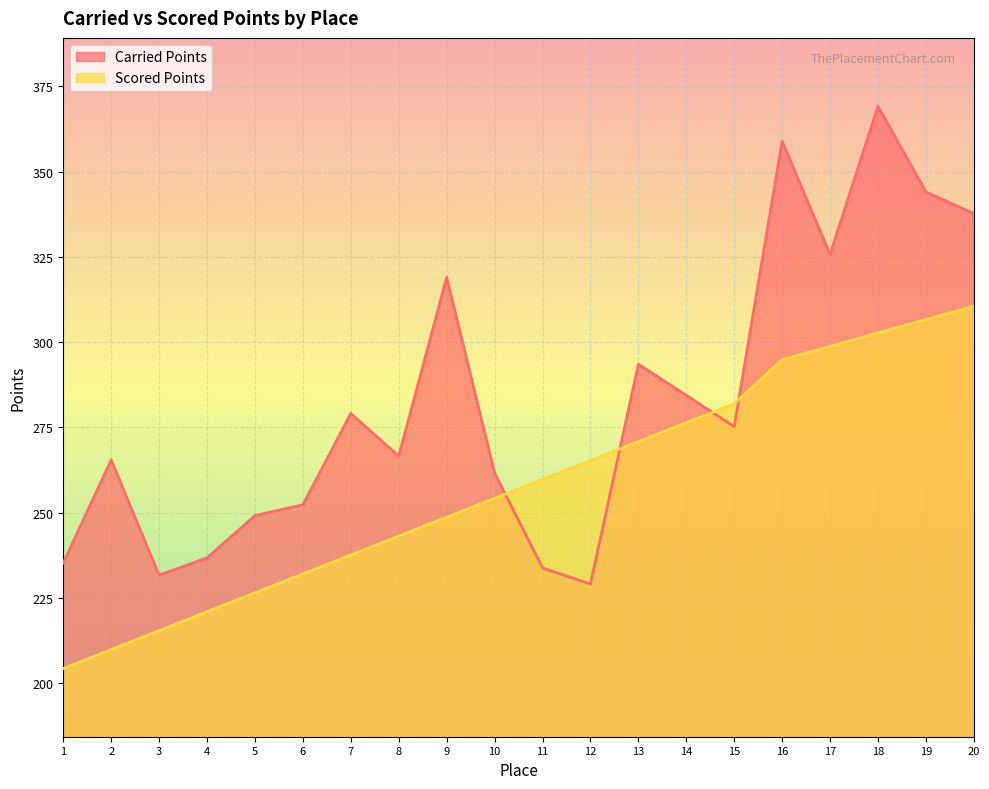

How many values in the Carried Points series exceed 275?

10